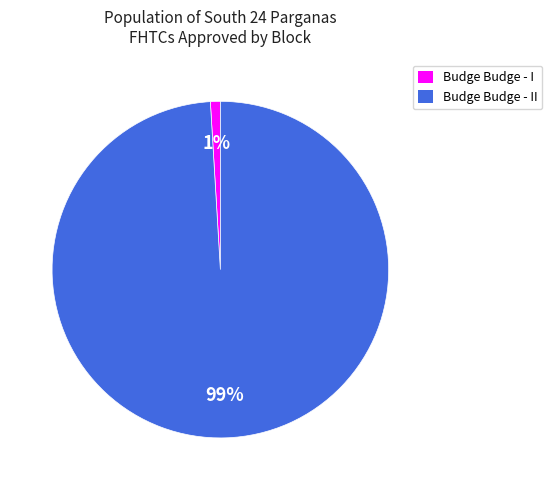

To the nearest percent, what is the average slice percentage?

50%